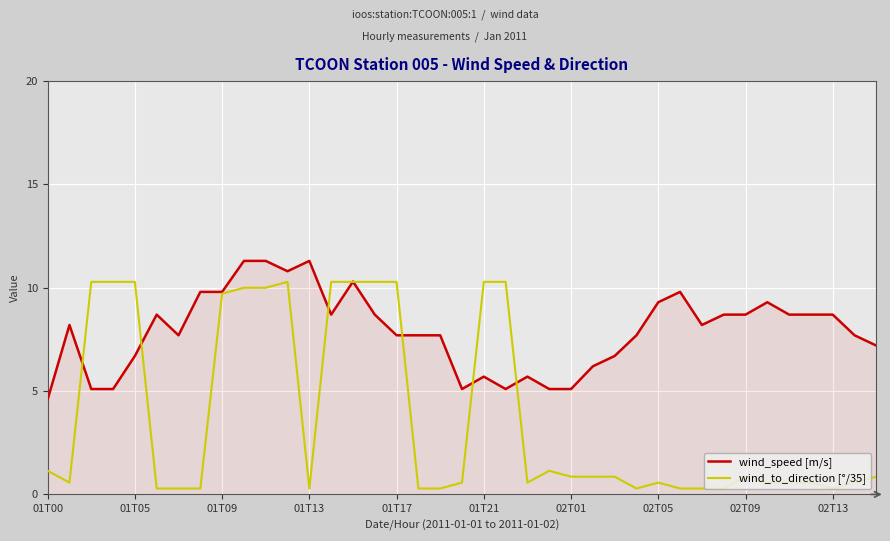

List the series in order of their peak value, lowest first.

wind_to_direction [°/35], wind_speed [m/s]